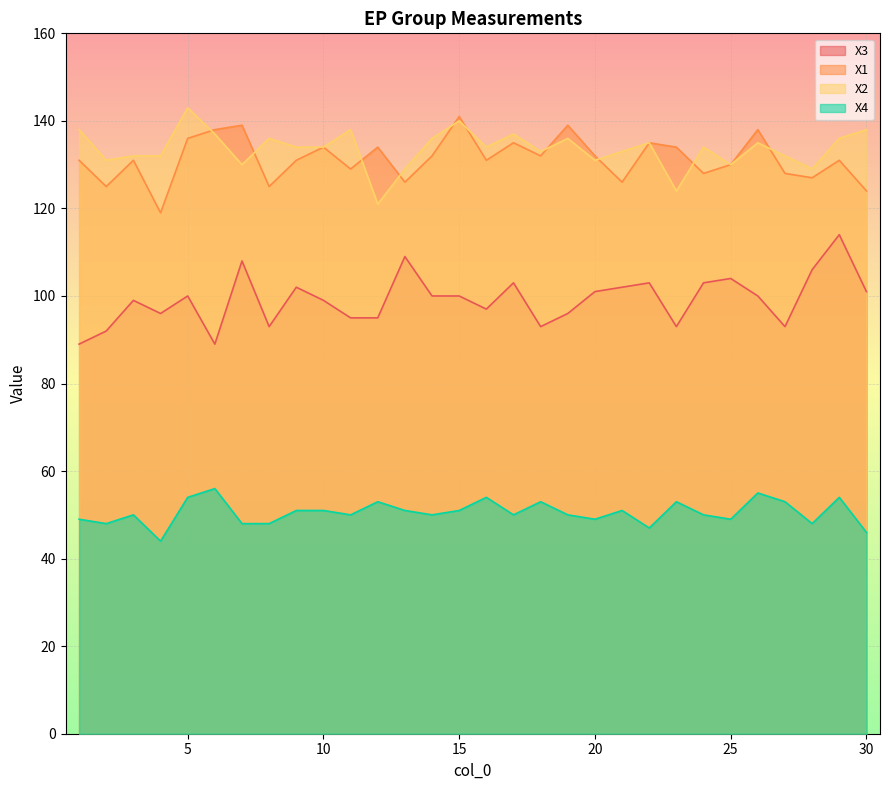

Which series has the largest total across all categories?

X2